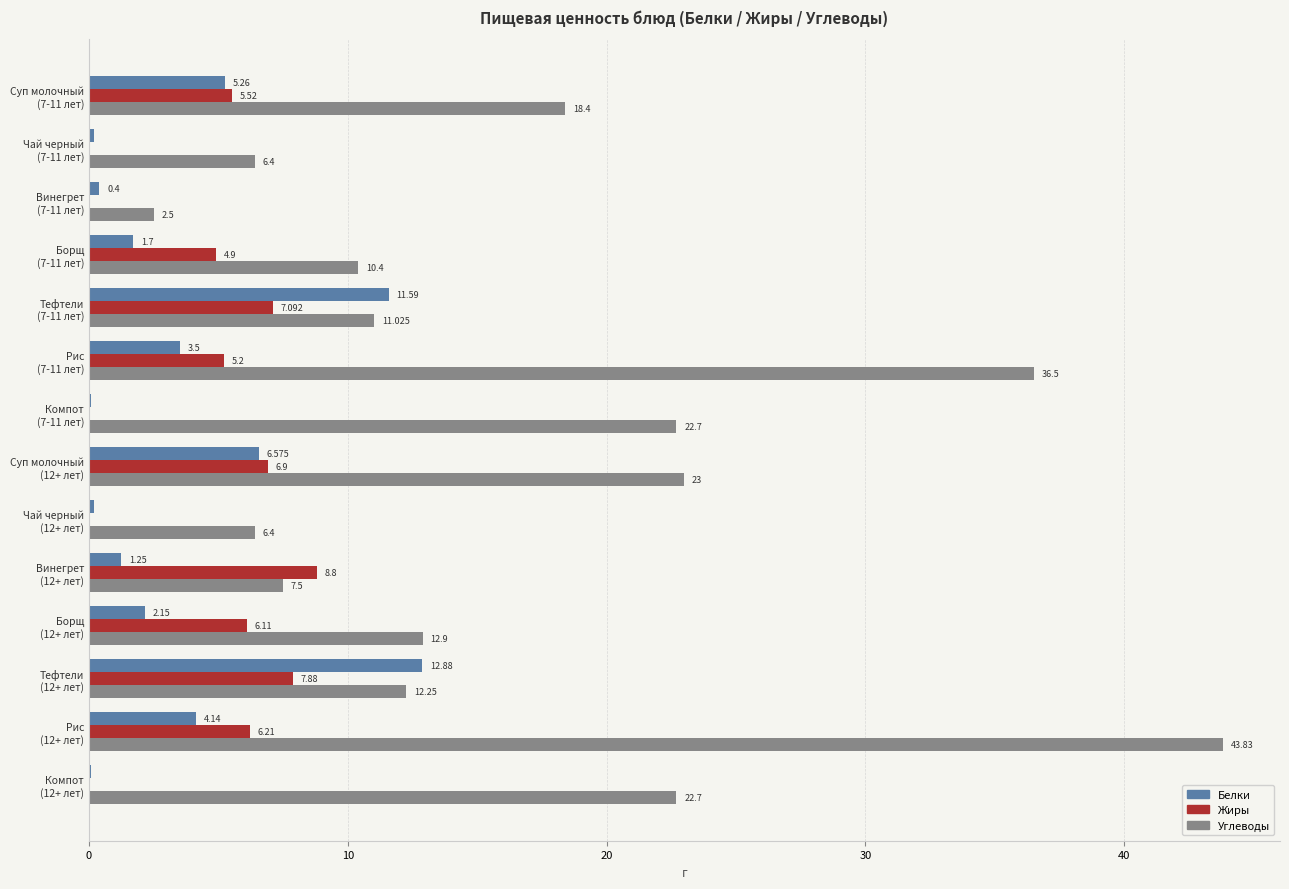

Reading left to right, what are all the values shown in this chart?

Белки: 5.3	0.2	0.4	1.7	11.6	3.5	0.1	6.6	0.2	1.2	2.1	12.9	4.1	0.1
Жиры: 5.5	0.0	0.0	4.9	7.1	5.2	0.0	6.9	0.0	8.8	6.1	7.9	6.2	0.0
Углеводы: 18.4	6.4	2.5	10.4	11.0	36.5	22.7	23.0	6.4	7.5	12.9	12.2	43.8	22.7